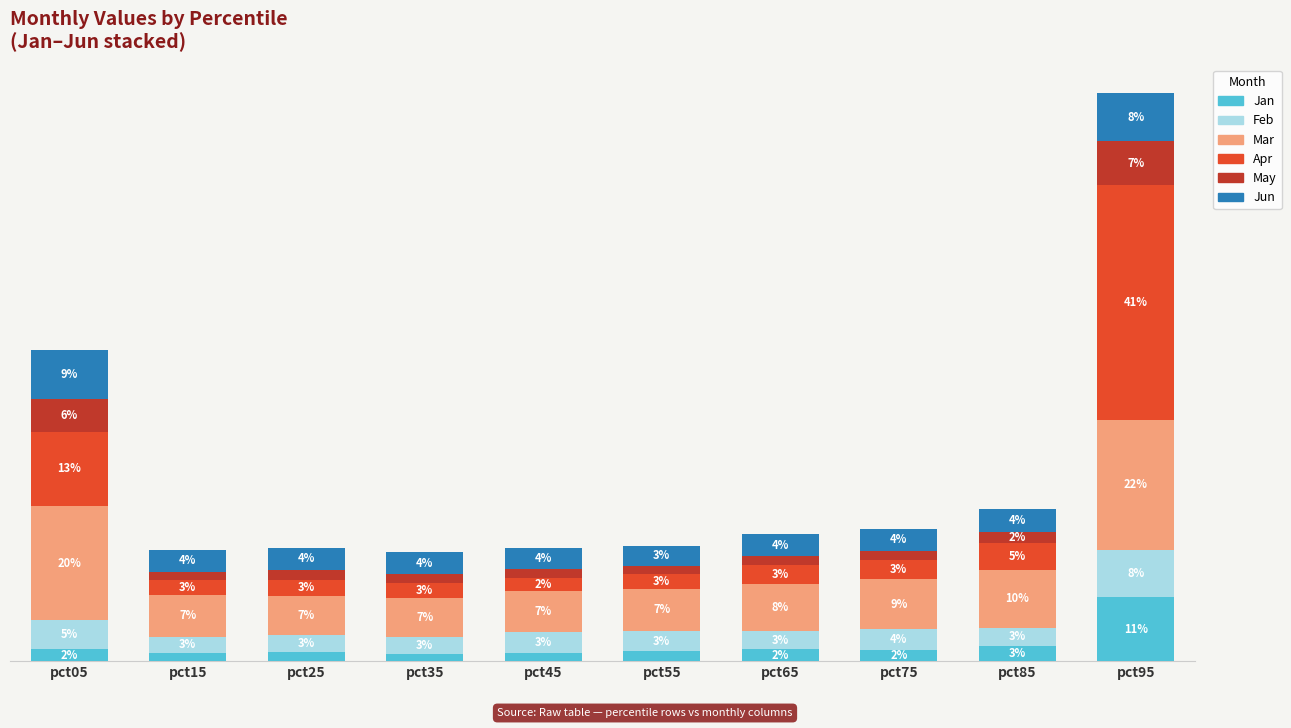

List the labels in order of May value, largest first.

pct95, pct05, pct85, pct25, pct35, pct75, pct45, pct65, pct55, pct15